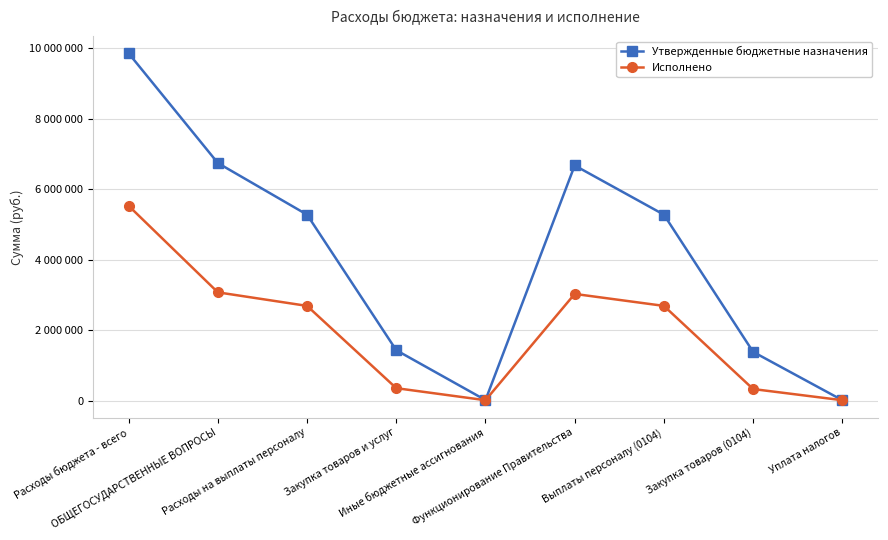

What is the difference between the second highest and minimum values in the Исполнено series?

3059106.1